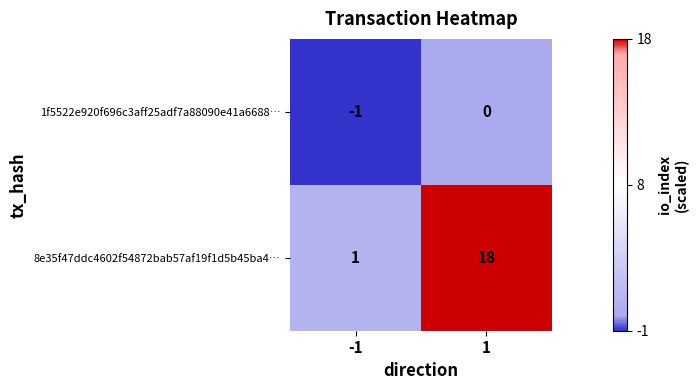

Is it true that 1f5522e920f696c3aff25adf7a88090e41a6688… equals -2 at -1?

False